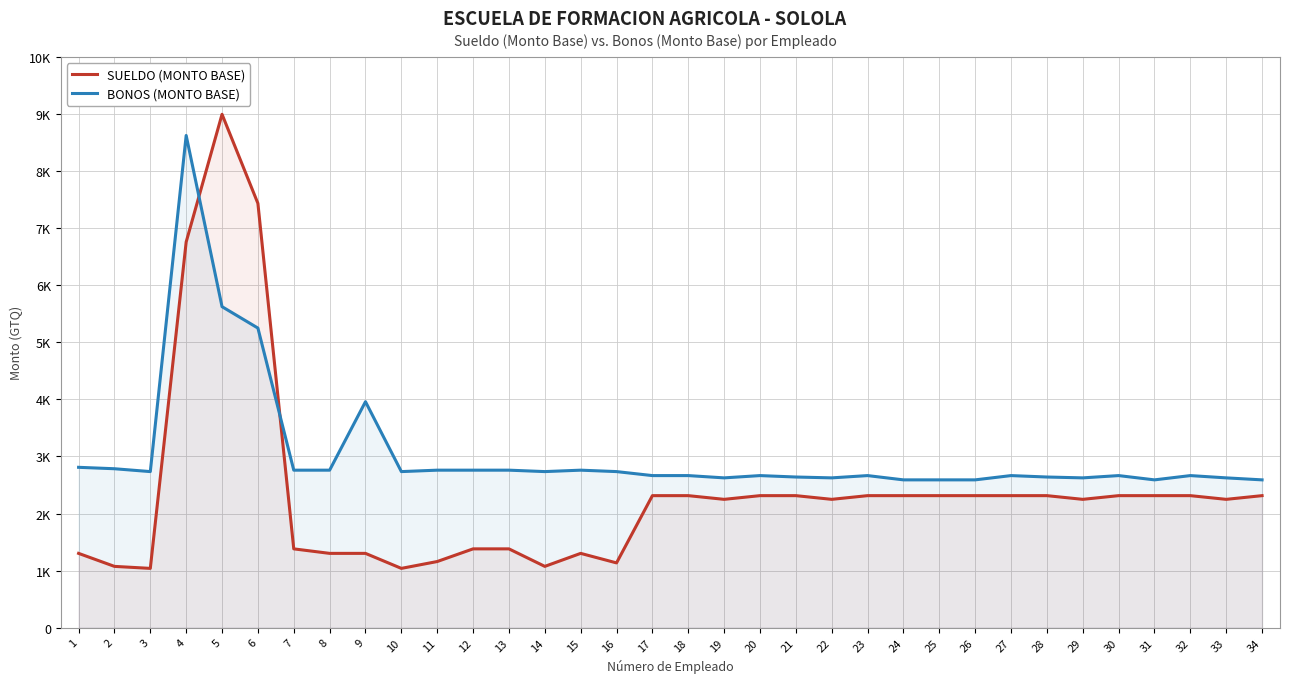

Rank the categories by BONOS (MONTO BASE) value from lowest to highest.

24, 25, 26, 31, 34, 19, 22, 29, 33, 21, 28, 17, 18, 20, 23, 27, 30, 32, 3, 10, 14, 16, 7, 8, 11, 12, 13, 15, 2, 1, 9, 6, 5, 4